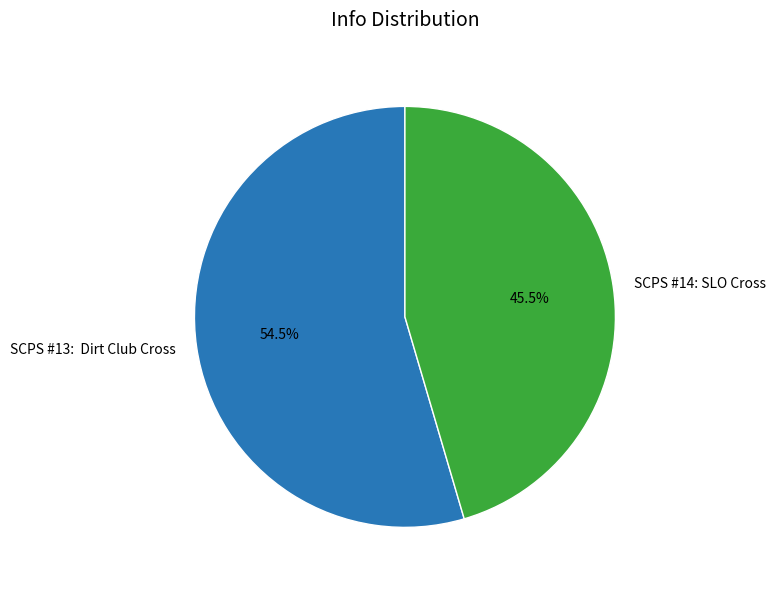

Count the number of slices in the pie.

2